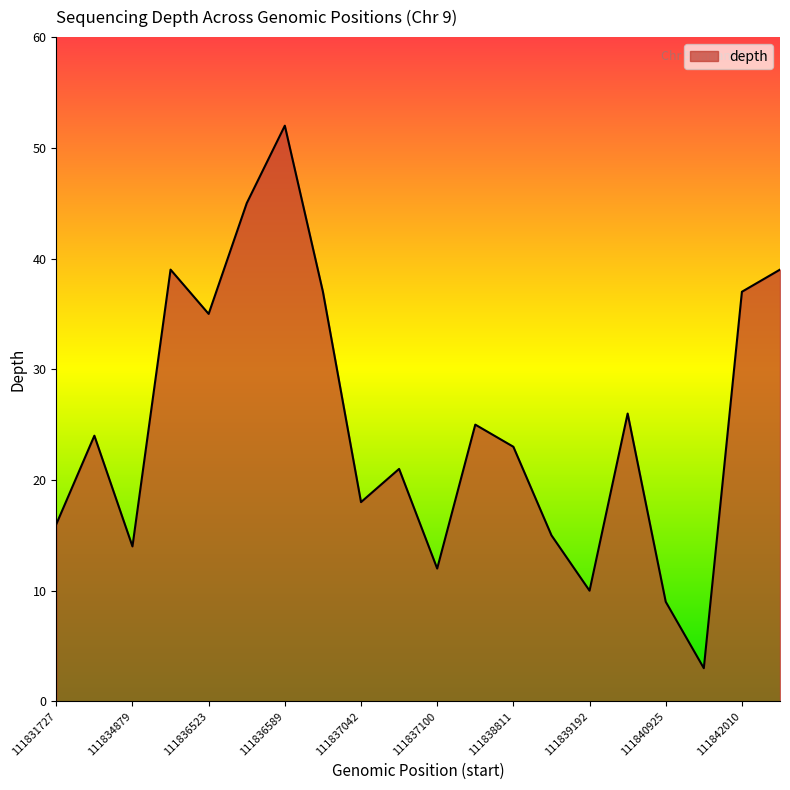

What is the maximum value shown in the chart?

52